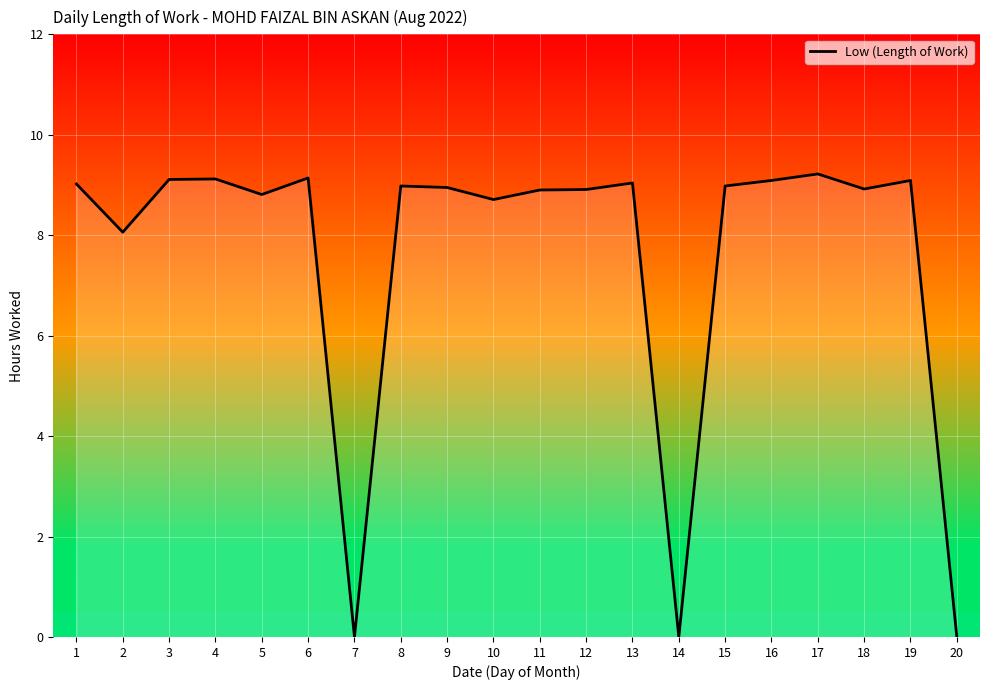

How many values exceed 8?

17